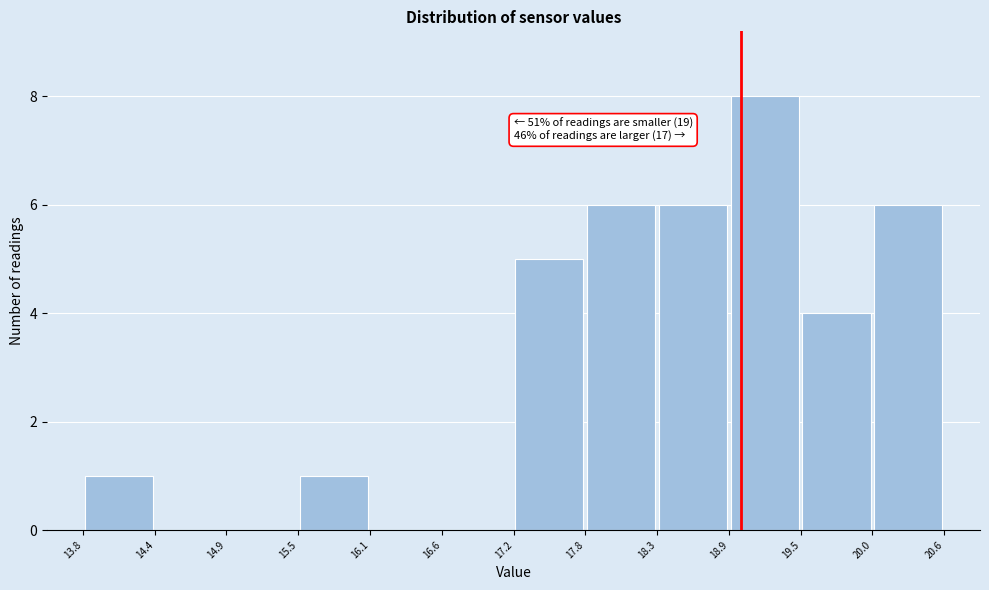

Over which range of the x-axis is the bar tallest?

18.9 to 19.5